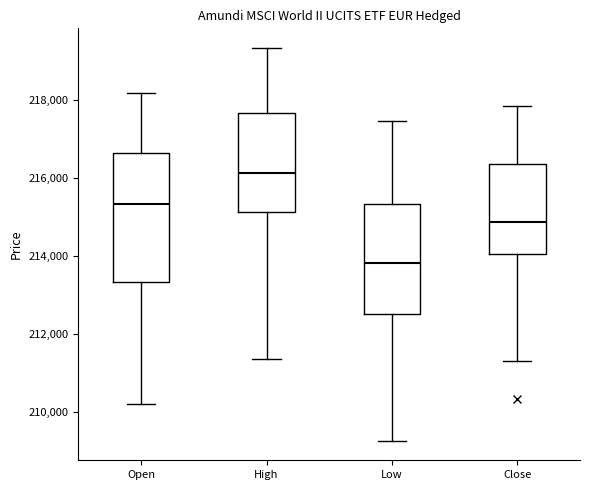

Which box has the lowest median line?

Low